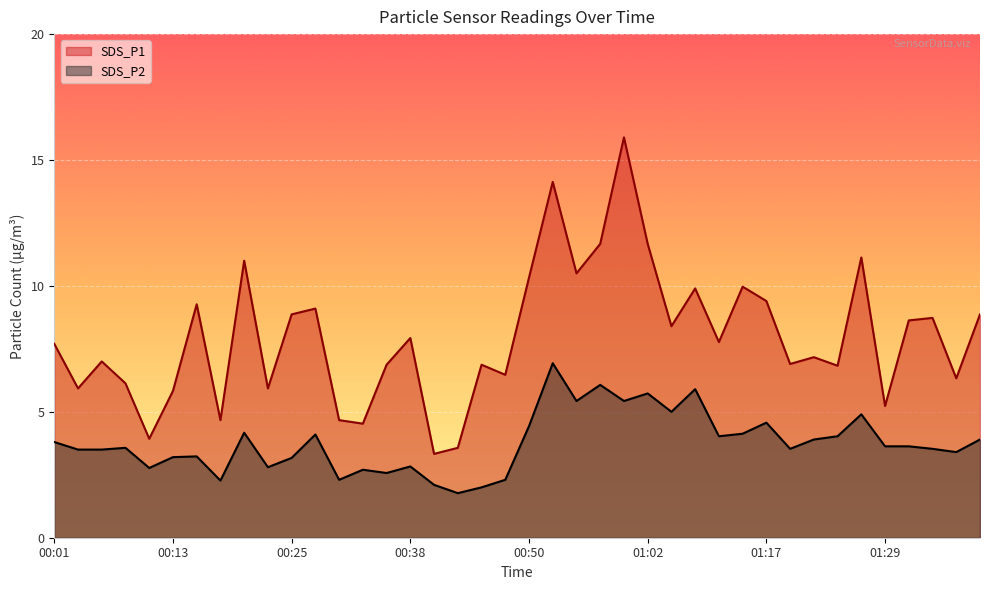

Rank the categories by SDS_P2 value from lowest to highest.

00:42, 00:45, 00:40, 00:18, 00:30, 00:47, 00:35, 00:33, 00:11, 00:23, 00:38, 00:25, 00:13, 00:16, 01:37, 00:03, 00:06, 01:19, 01:34, 00:08, 01:29, 01:32, 00:01, 01:22, 01:39, 01:12, 01:24, 00:28, 01:15, 00:21, 00:50, 01:17, 01:27, 01:04, 00:55, 01:00, 01:02, 01:07, 00:57, 00:52